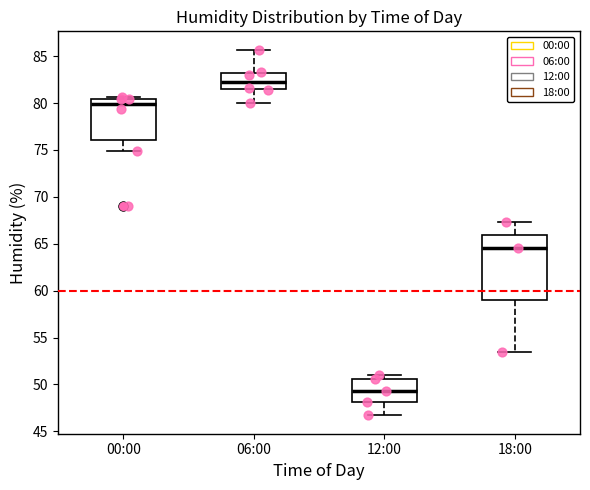

Which box has the highest median line?

06:00